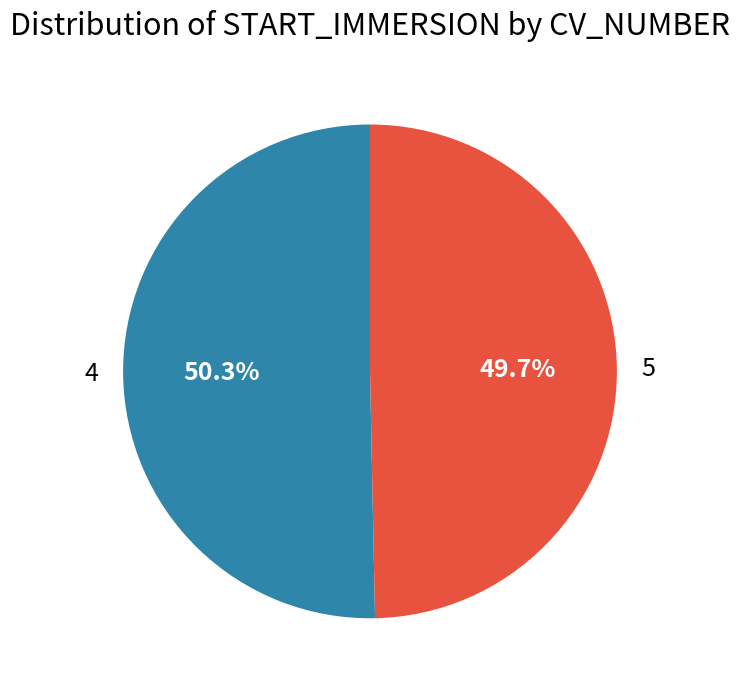

What is the largest slice in the pie chart?

4